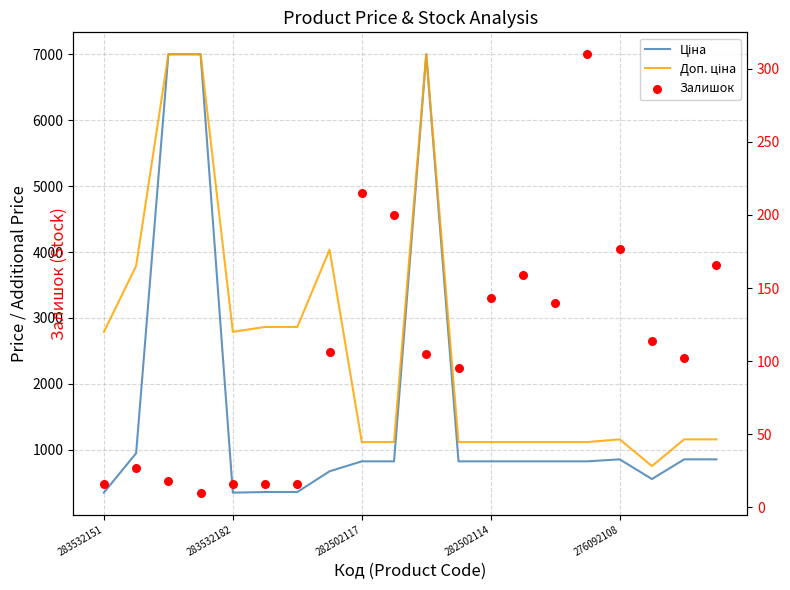

At which category is the sum across all series the highest?

10